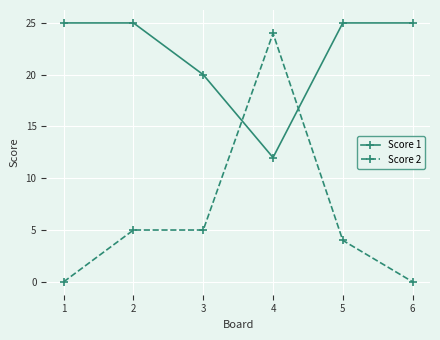

Reading left to right, transcribe all the data shown in this chart.

Score 1: 1=25	2=25	3=20	4=12	5=25	6=25
Score 2: 1=0	2=5	3=5	4=24	5=4	6=0